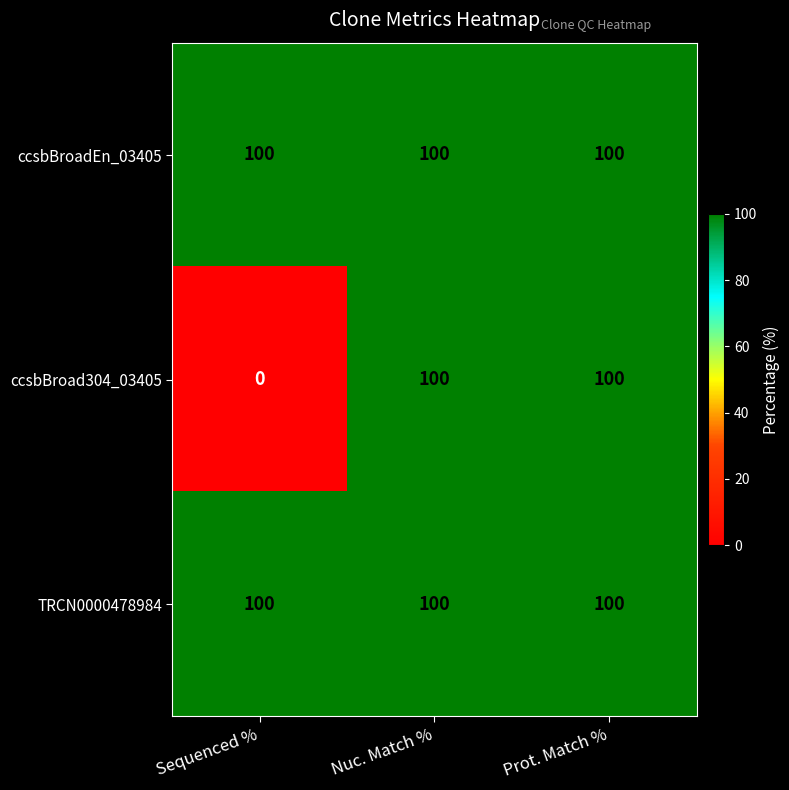

The ccsbBroad304_03405 series shows 100 at Nuc. Match %. True or false?

True